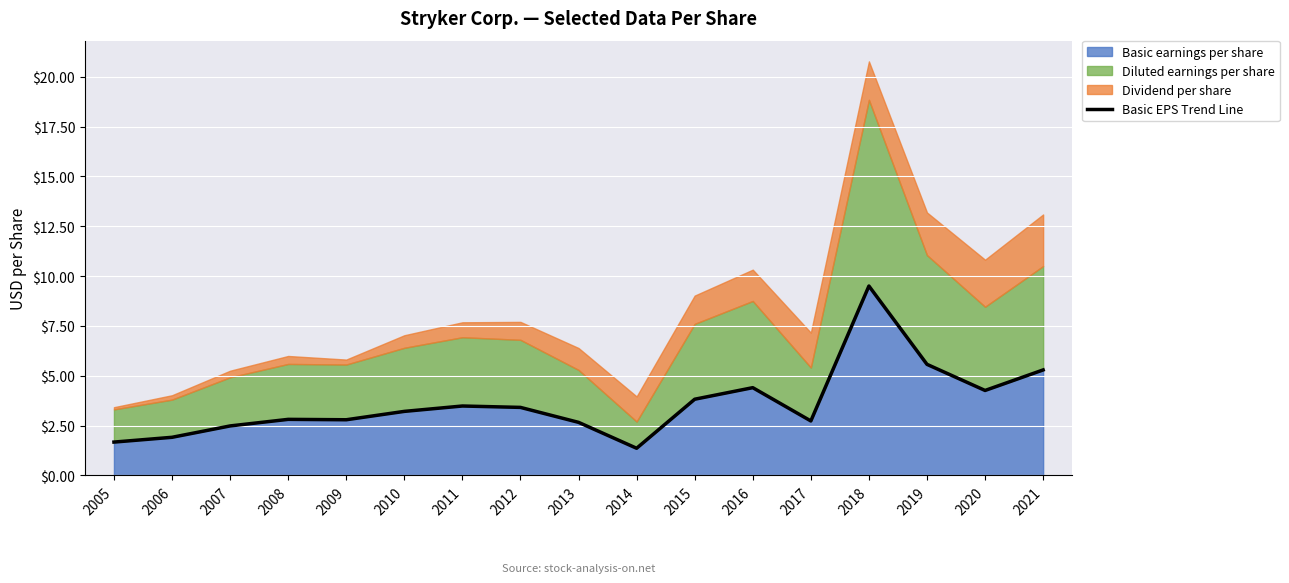

What is the ratio of the value at 2006 to the value at 2007?

0.8